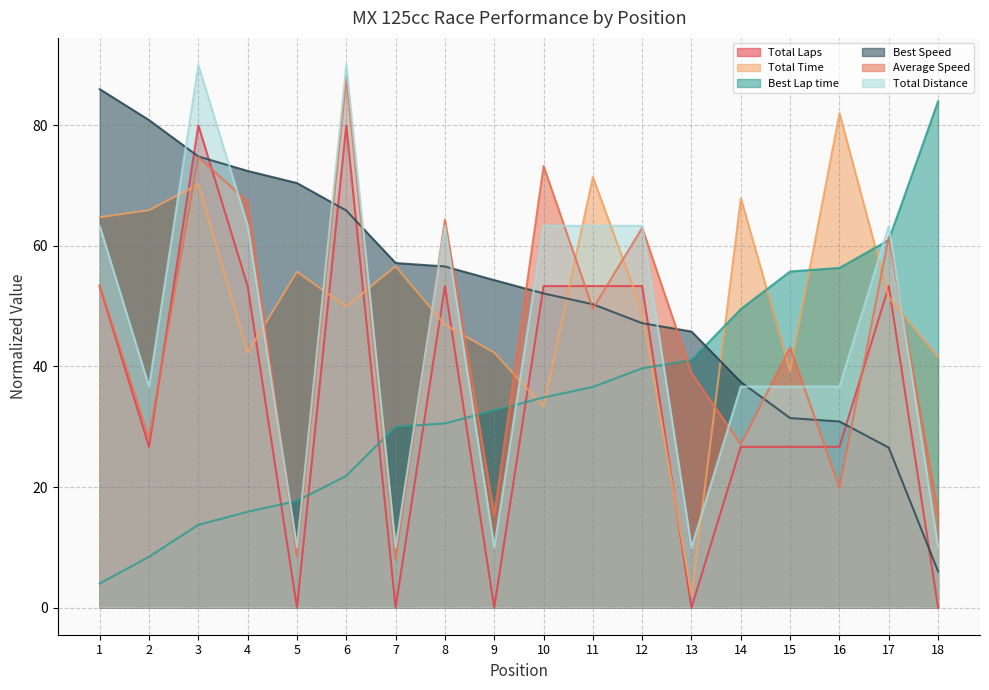

How many positive values does the Total Laps series have?

13